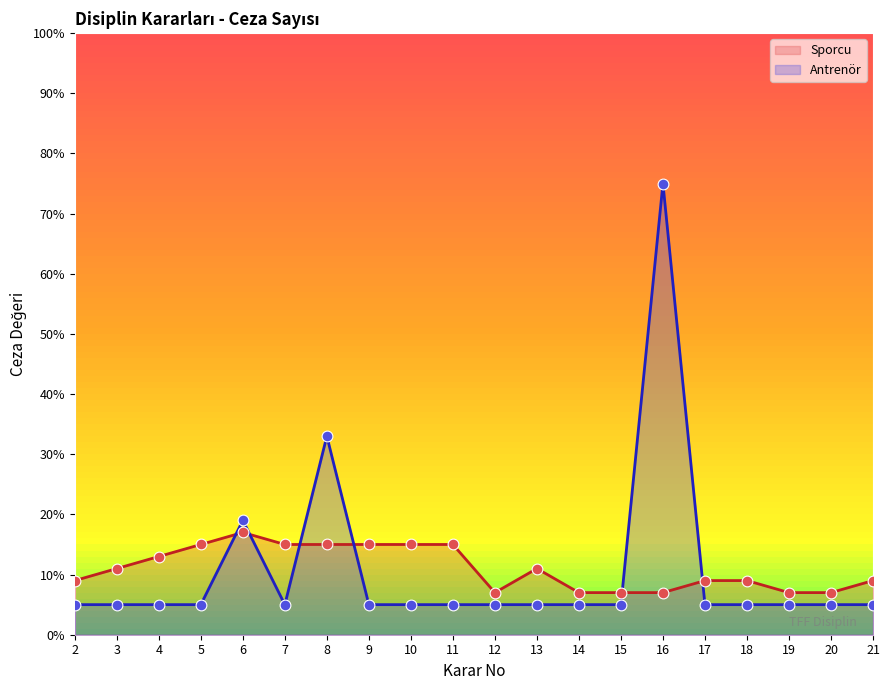

What is the total value across all series at 10?

20